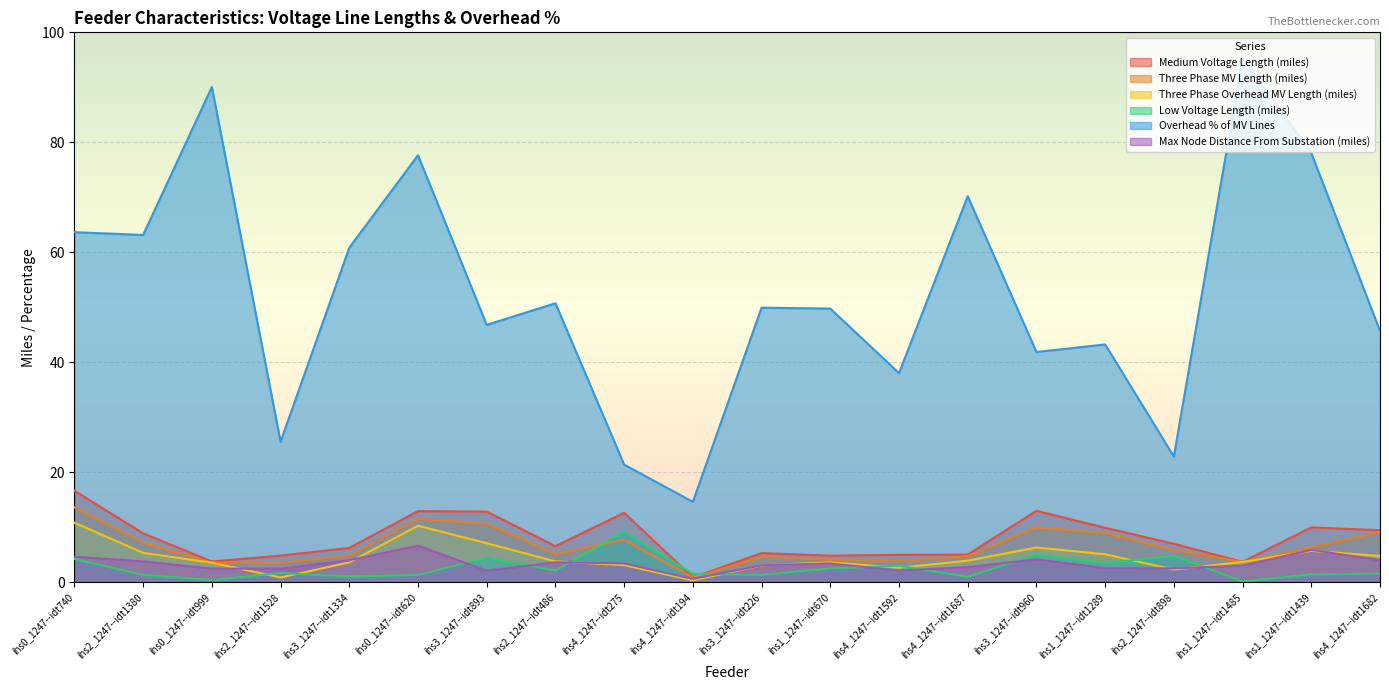

At which category does Three Phase Overhead MV Length (miles) reach its first local peak?

ihs0_1247--idt620